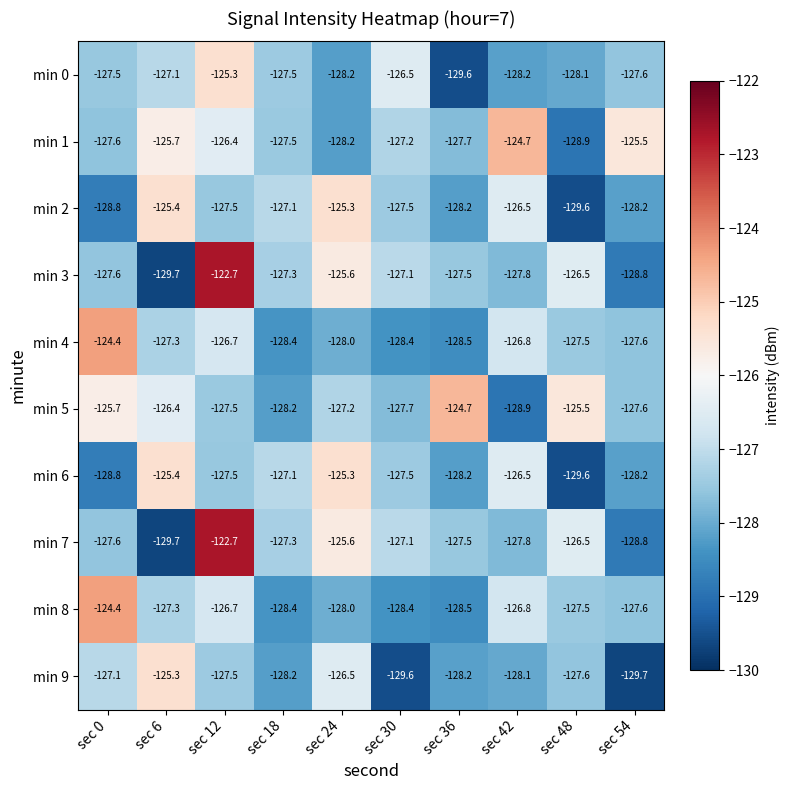

What is the sum of the min 1 values at sec 30 and sec 0?

-254.8